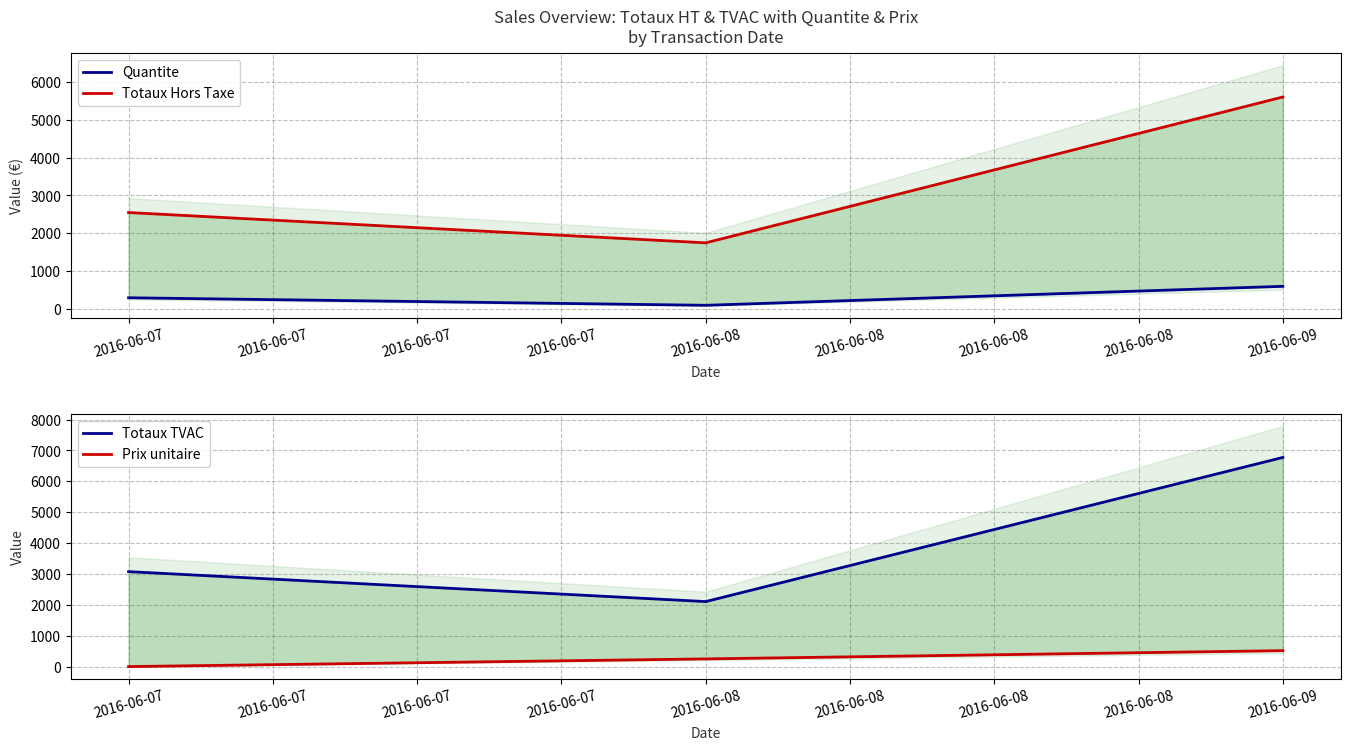

Which series changed the most between 2016-06-07 and 2016-06-08?

Totaux TVAC